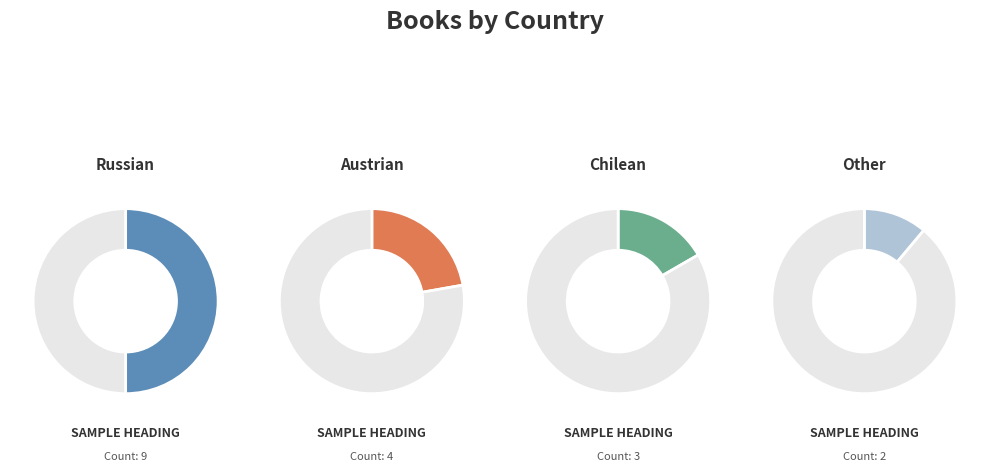

Is there a majority slice in this chart?

No